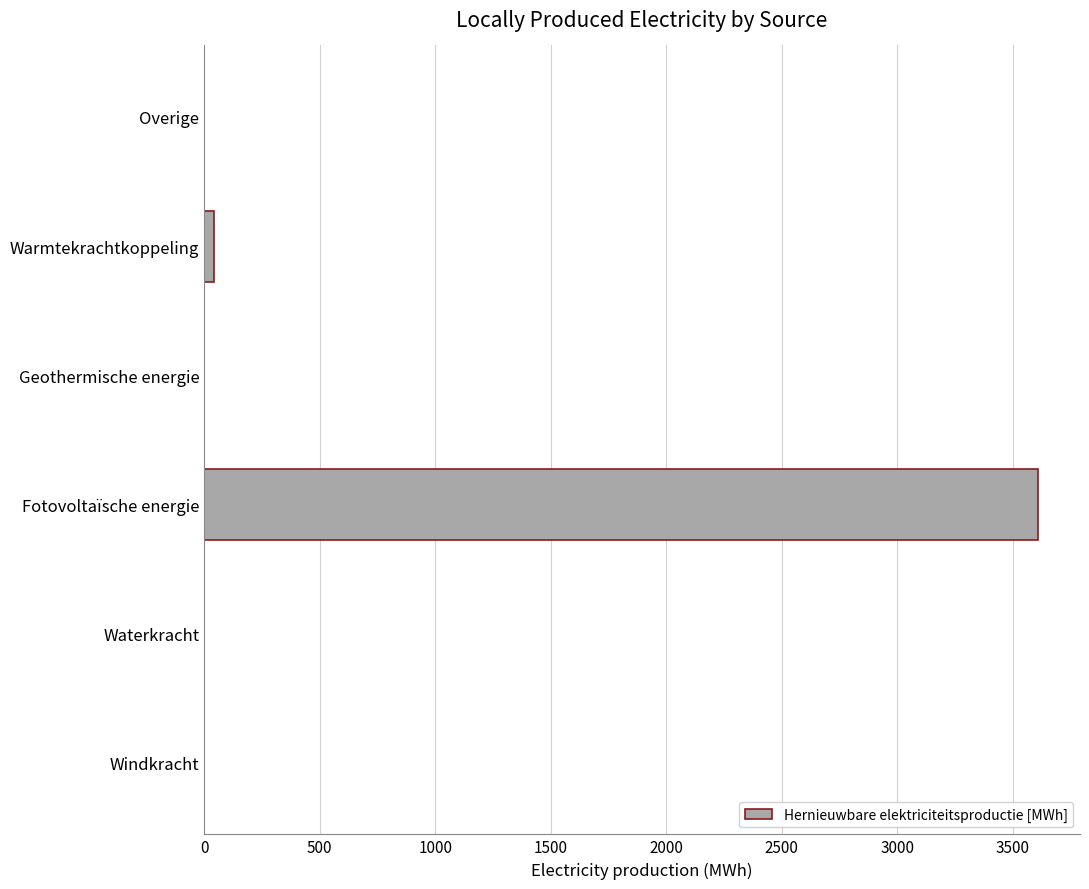

The value at Geothermische energie is 0.0. True or false?

True